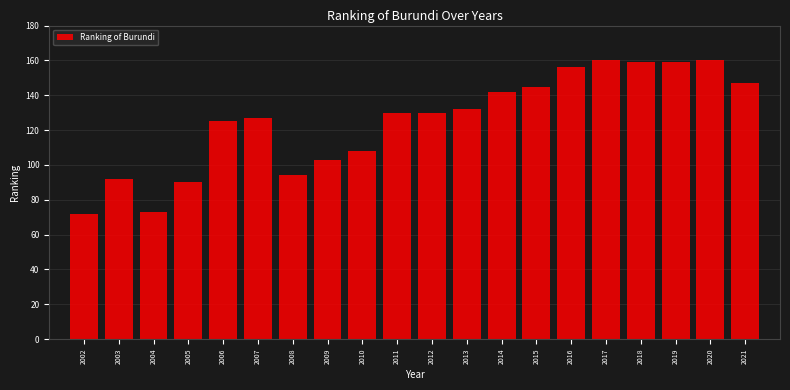

Reading left to right, extract all data points from this chart.

72	92	73	90	125	127	94	103	108	130	130	132	142	145	156	160	159	159	160	147